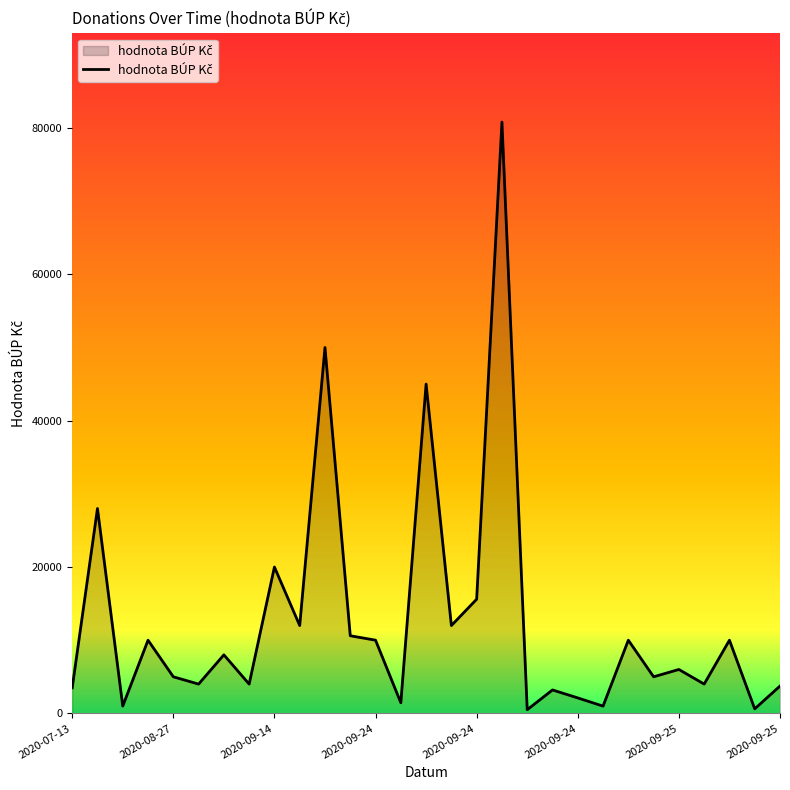

What is the difference between the maximum and minimum values?

80310